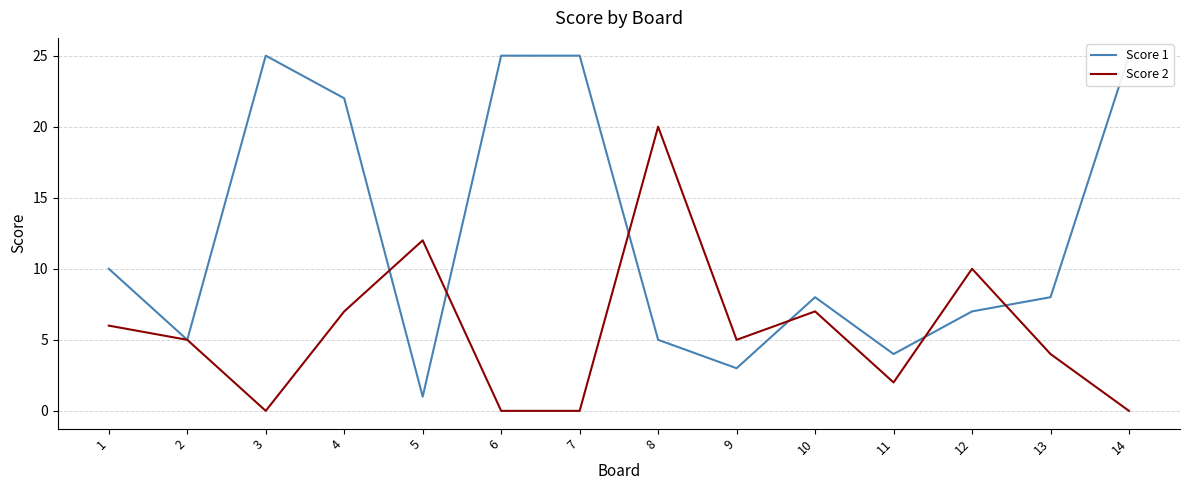

True or false: Score 1 has more than 1 interior local peaks.

True